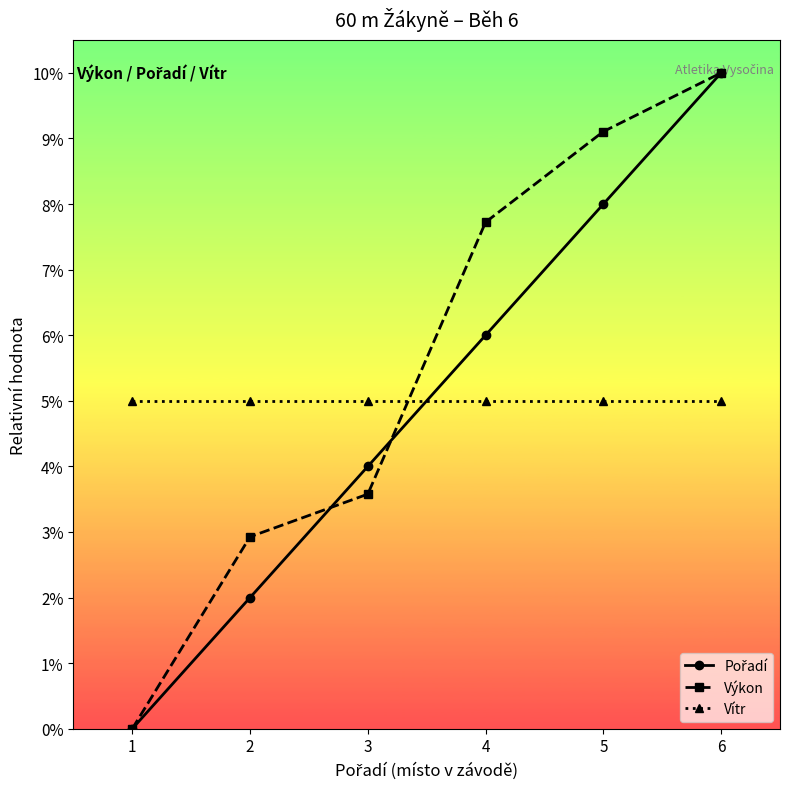

At how many categories does at least one series exceed 0?

6